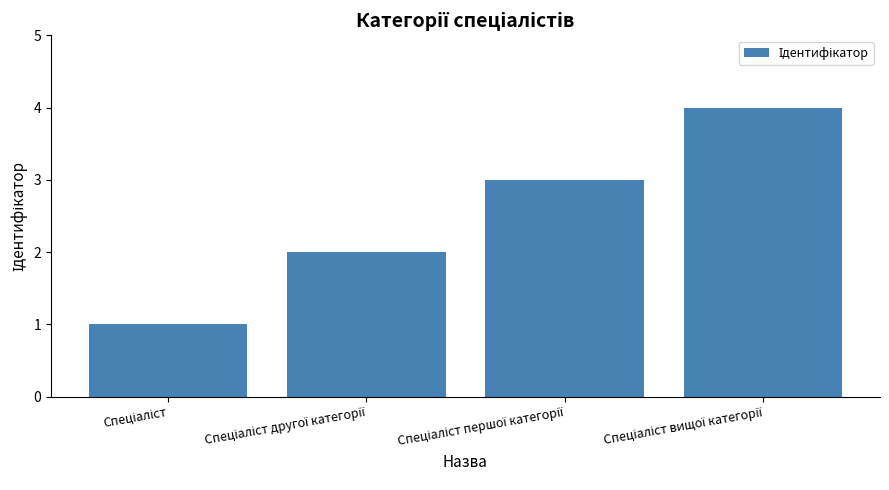

What is the sum of all values?

10